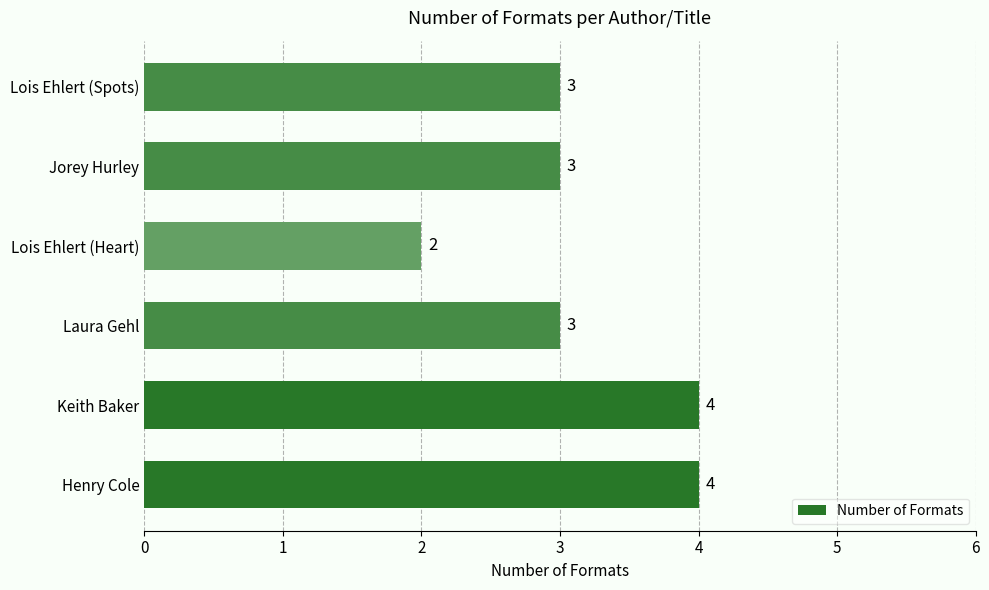

What is the difference between the second highest and minimum values?

2